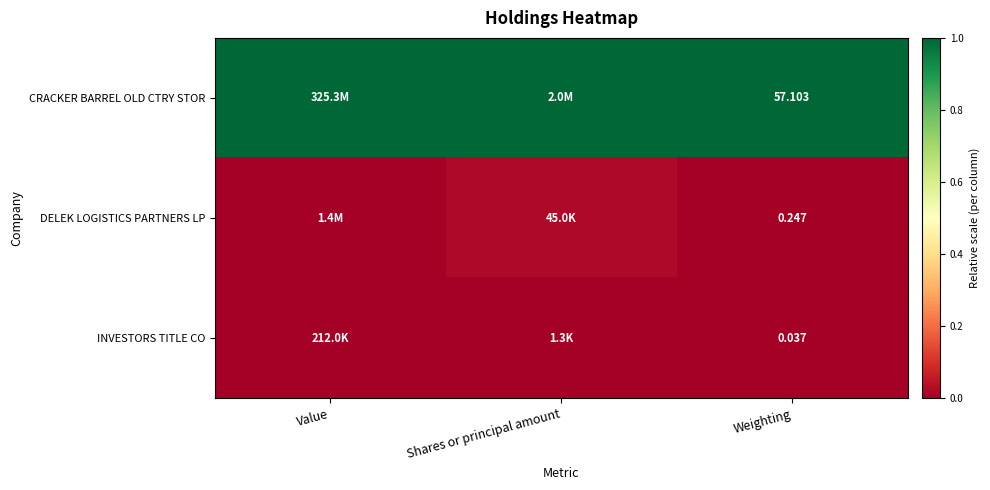

Is the value of INVESTORS TITLE CO at Weighting greater than the value of DELEK LOGISTICS PARTNERS LP at Weighting?

No